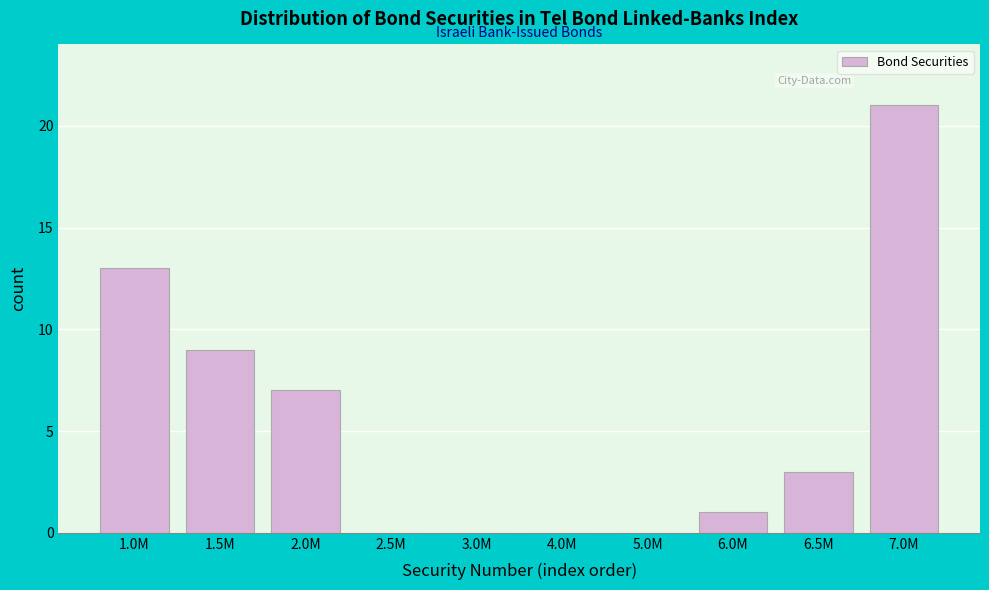

Reading left to right, extract all data points from this chart.

1.0M=13	1.5M=9	2.0M=7	2.5M=0	3.0M=0	4.0M=0	5.0M=0	6.0M=1	6.5M=3	7.0M=21